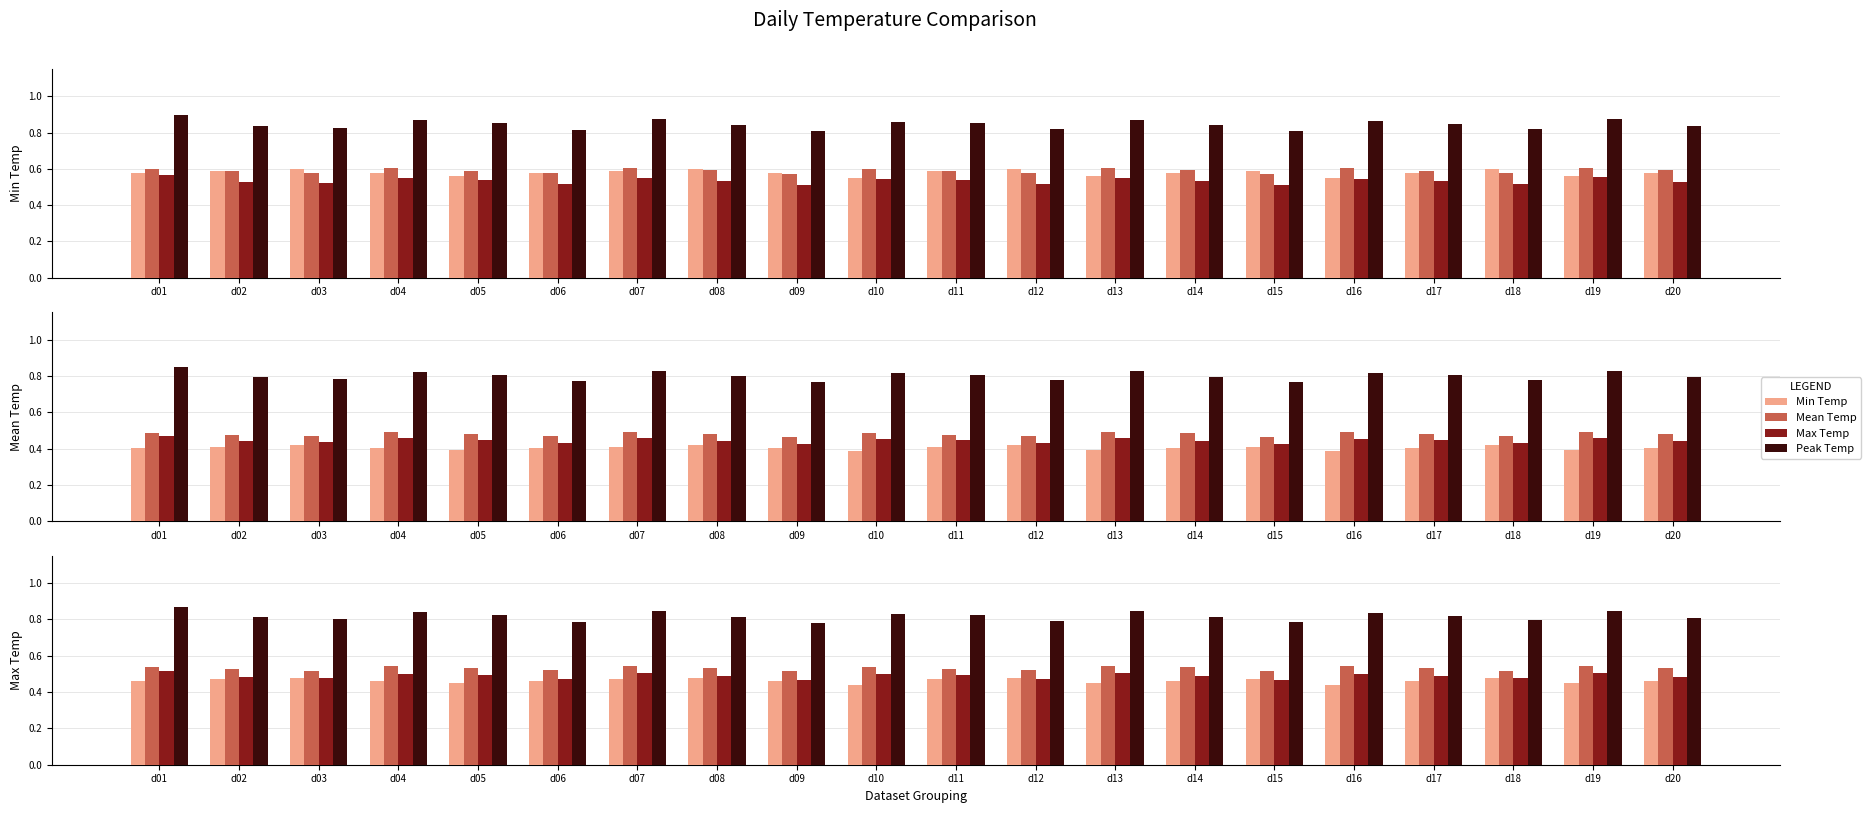

At how many categories does at least one series exceed 0?

20